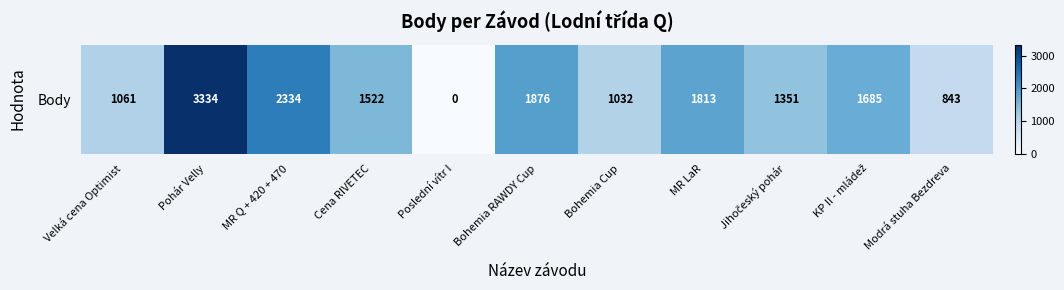

What is the maximum value shown in the chart?

3334